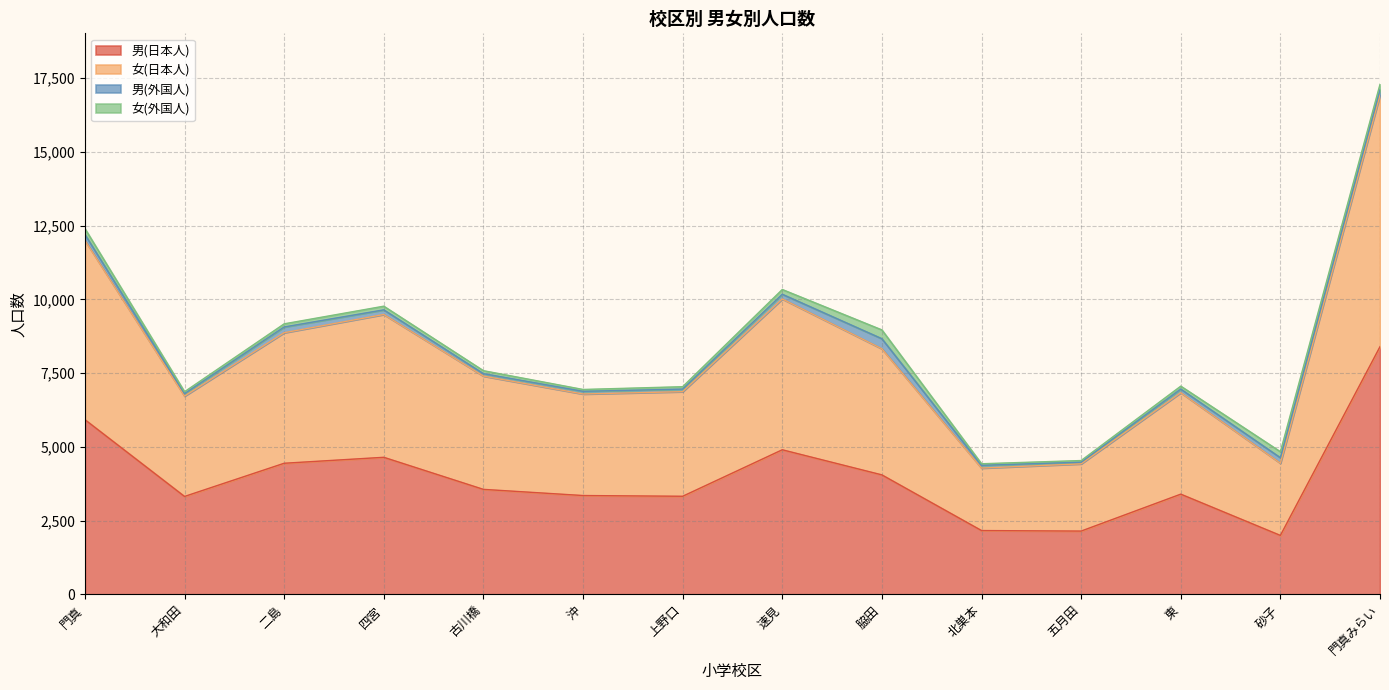

What is the label of the 1st point from the right?

門真みらい